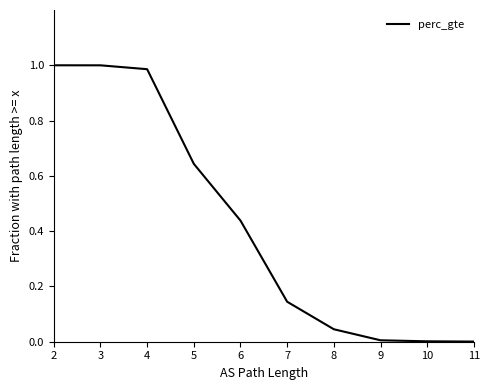

The chart shows a value of 0.0 at 10. True or false?

True